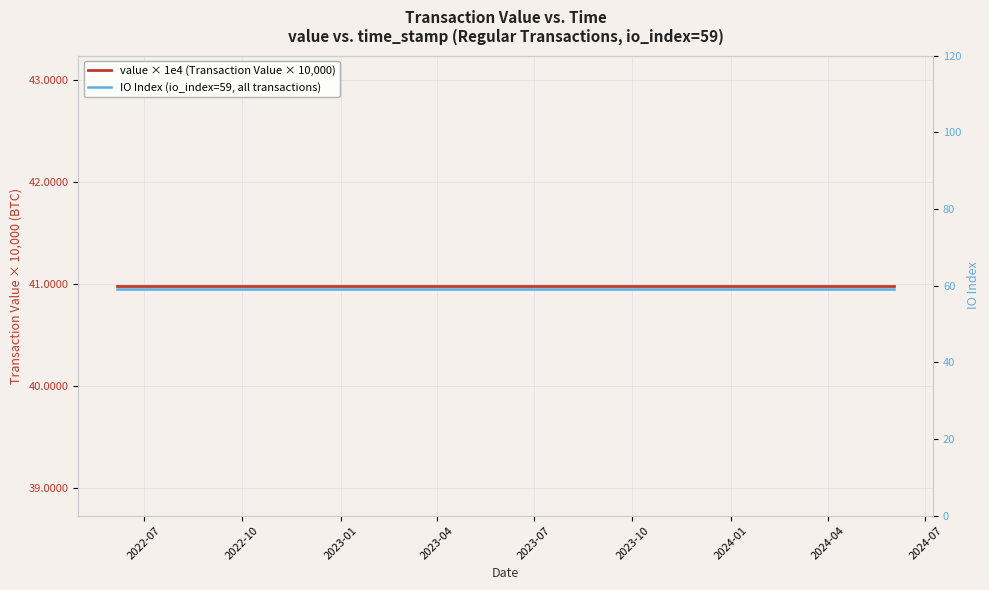

True or false: value × 1e4 (Transaction Value × 10,000) and IO Index (io_index=59, all transactions) intersect in this chart.

False